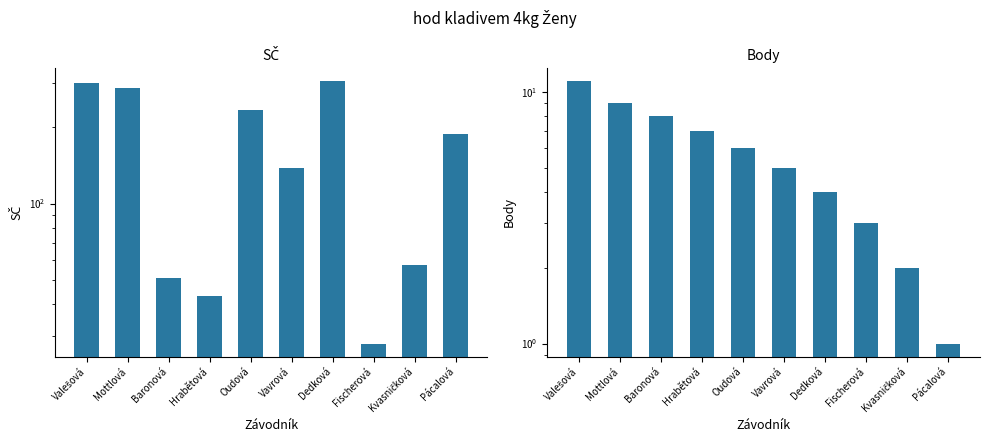

Reading left to right, extract all data points from this chart.

SČ: Valešová=298	Mottlová=286	Baronová=51	Hrabětová=43	Oudová=235	Vavrová=138	Dedková=304	Fischerová=28	Kvasničková=57	Pácalová=188
Body: Valešová=11	Mottlová=9	Baronová=8	Hrabětová=7	Oudová=6	Vavrová=5	Dedková=4	Fischerová=3	Kvasničková=2	Pácalová=1